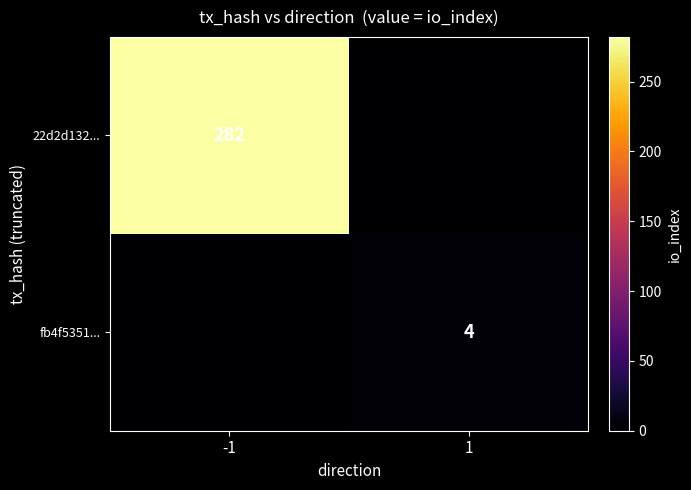

What is the total value across all series at 1?

4